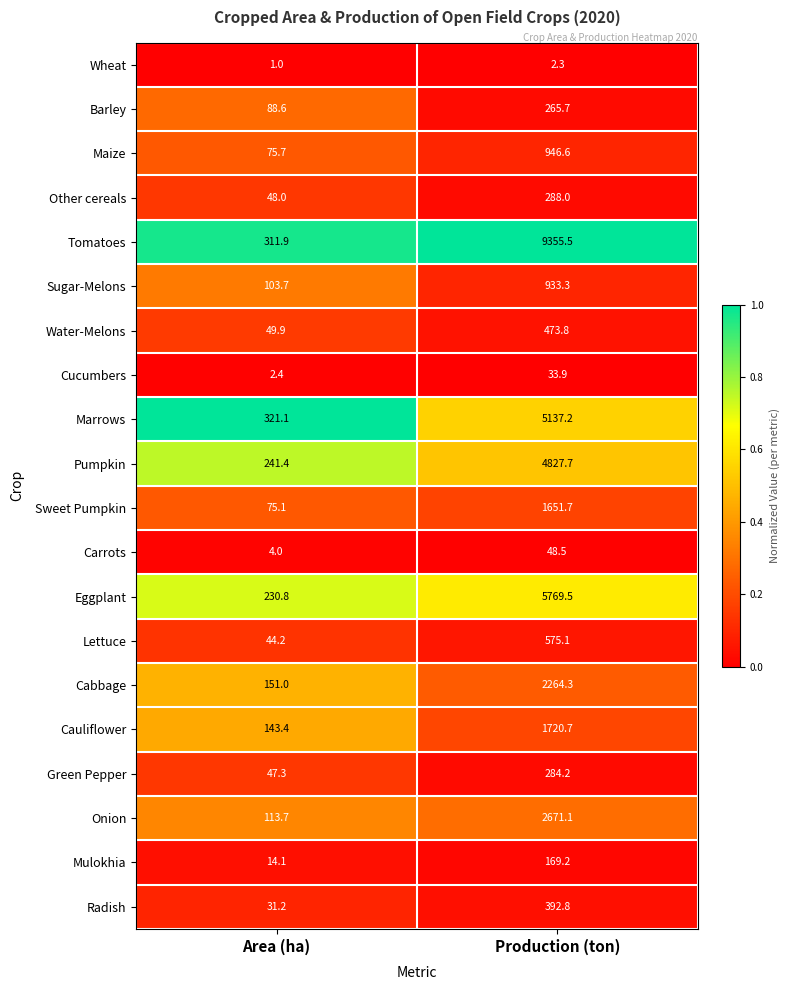

What is the difference between the highest and lowest values at Area (ha)?

320.1